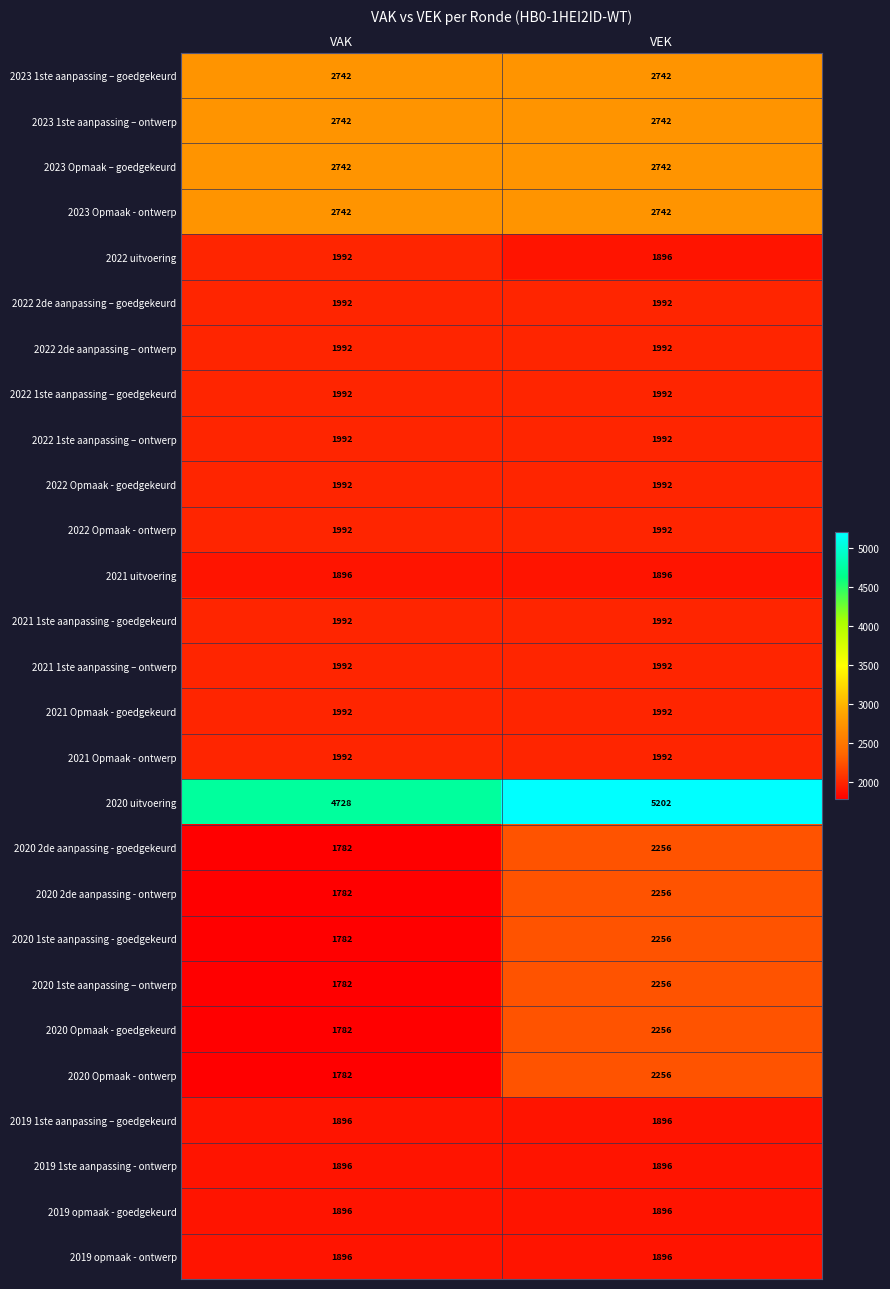

What is the spread (max minus min) of values at VAK?

2946